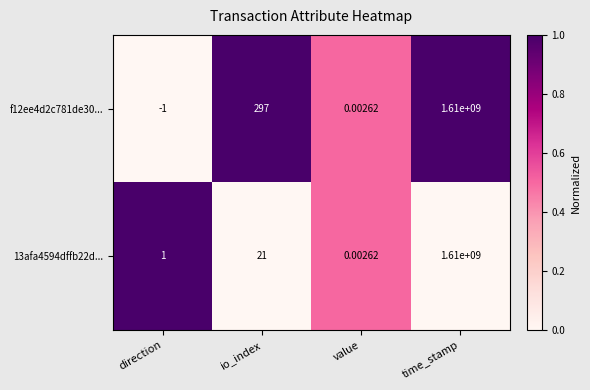

At which label is 13afa4594dffb22d... closest to 805000000?

io_index